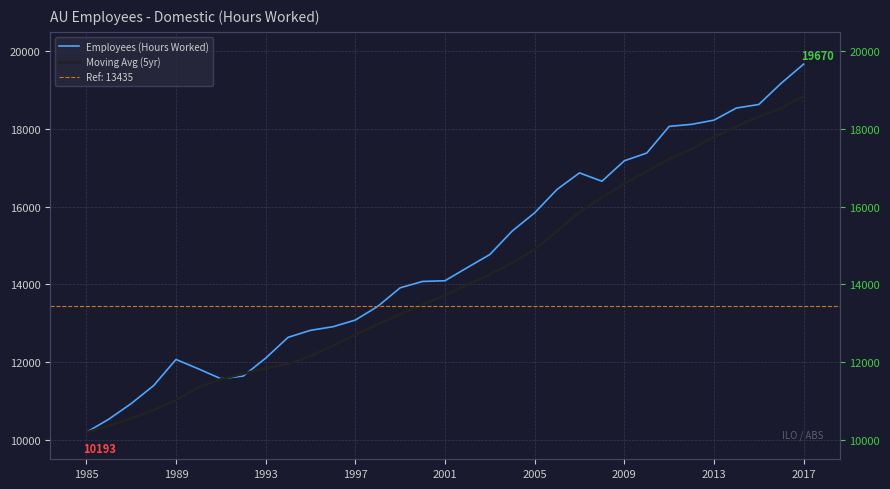

Between 20 and 19, which is larger?

20